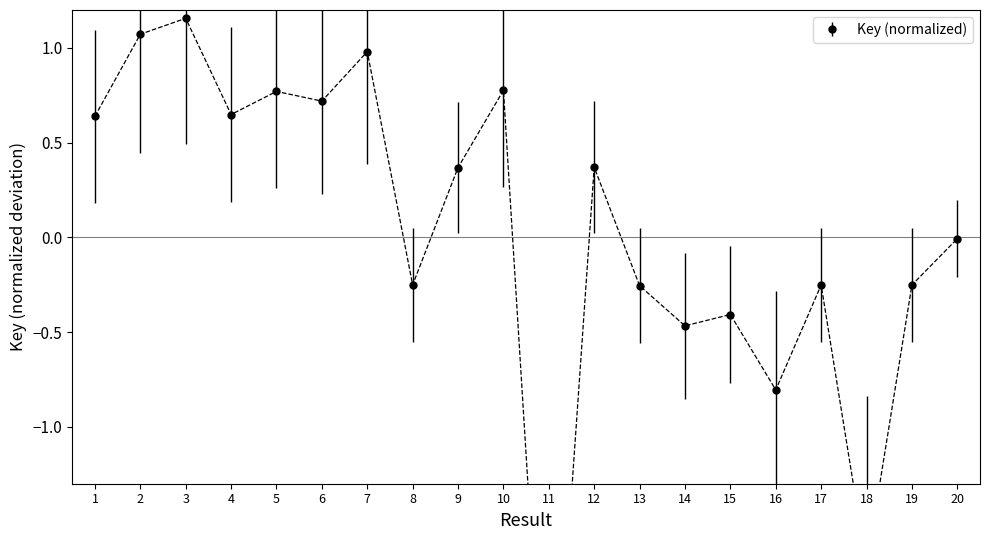

The value at 1 is 1.1. True or false?

False